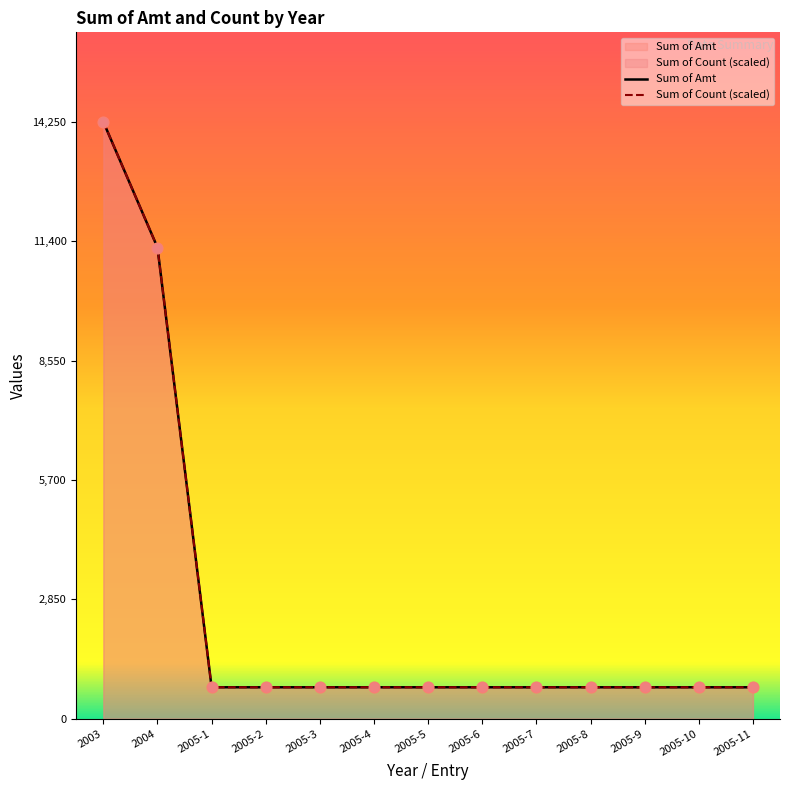

Which series contains the highest Y value?

Sum of Amt